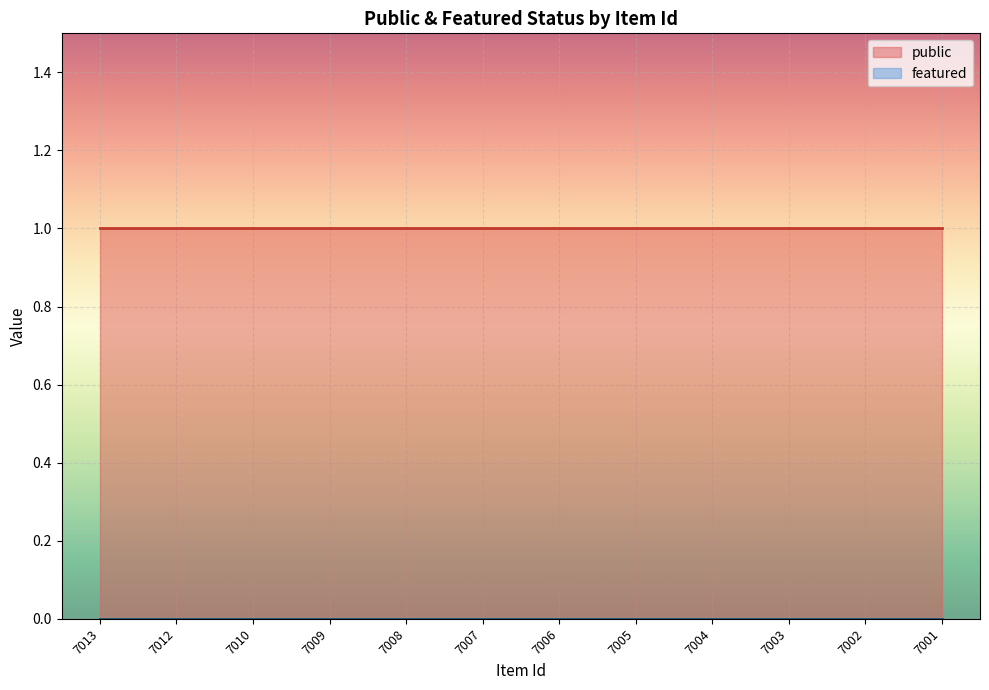

List the labels in order of public value, smallest first.

7013, 7012, 7010, 7009, 7008, 7007, 7006, 7005, 7004, 7003, 7002, 7001